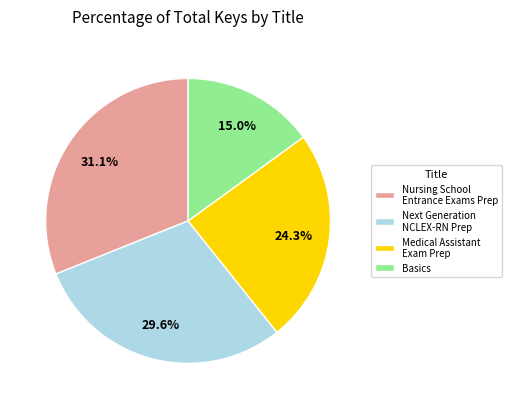

What portion of the pie excludes Nursing School Entrance Exams Prep?

68.9%